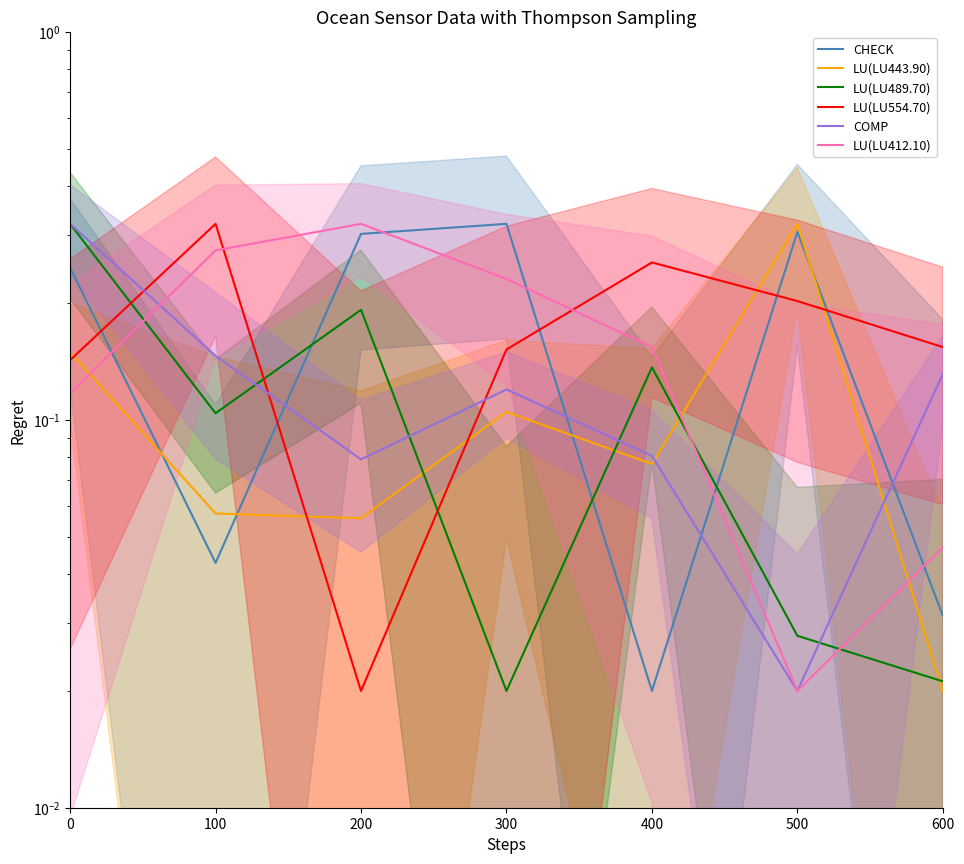

True or false: LU(LU412.10) has more than 2 points higher than both neighbors.

False